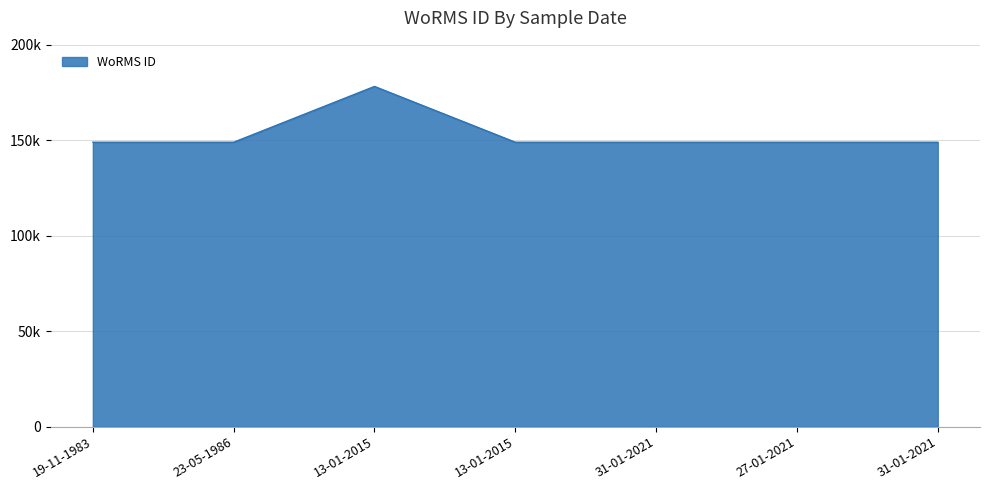

Which category has the lowest value across all series?

19-11-1983